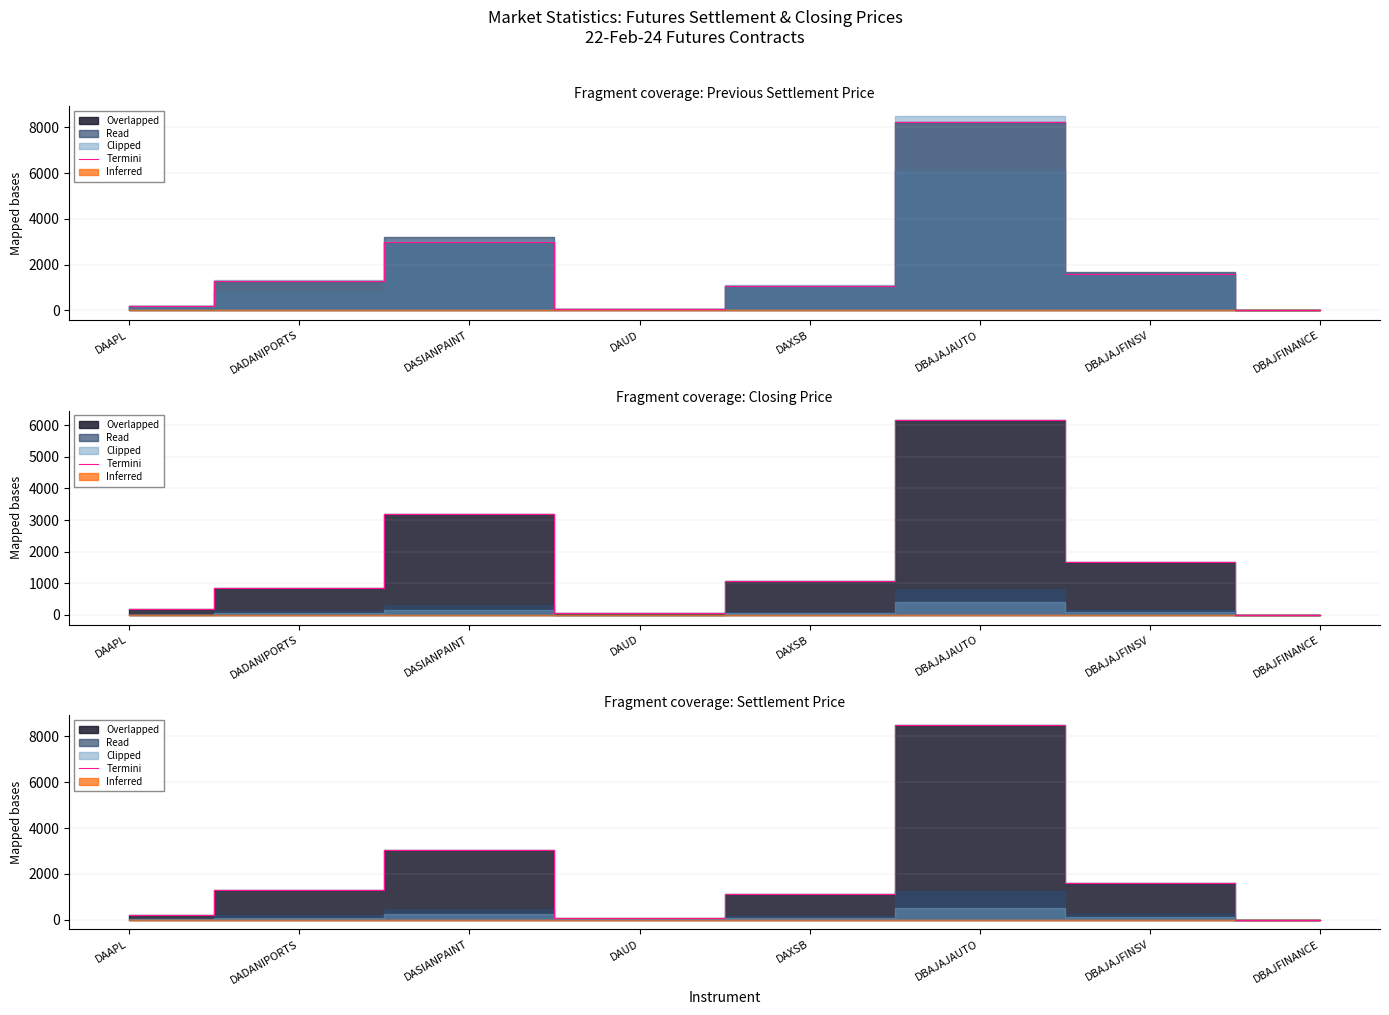

Which label corresponds to the largest value in the chart?

DBAJAJAUTO